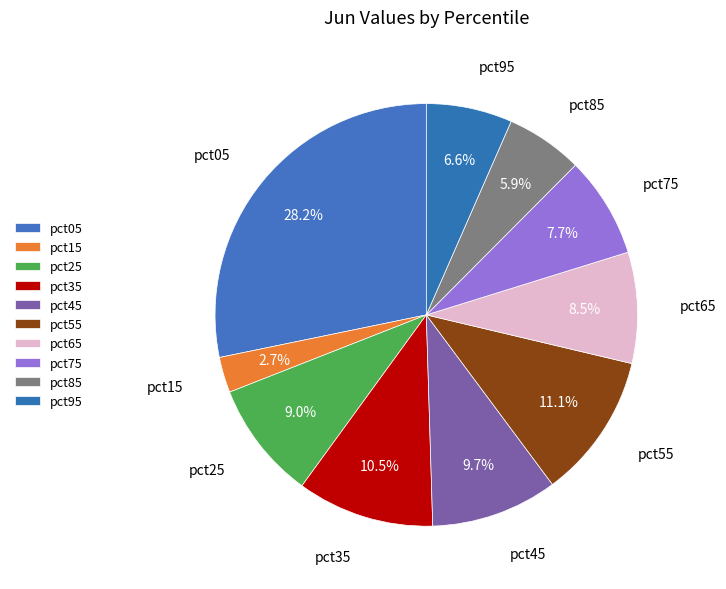

What is the change in value from pct65 to pct95?

-0.1